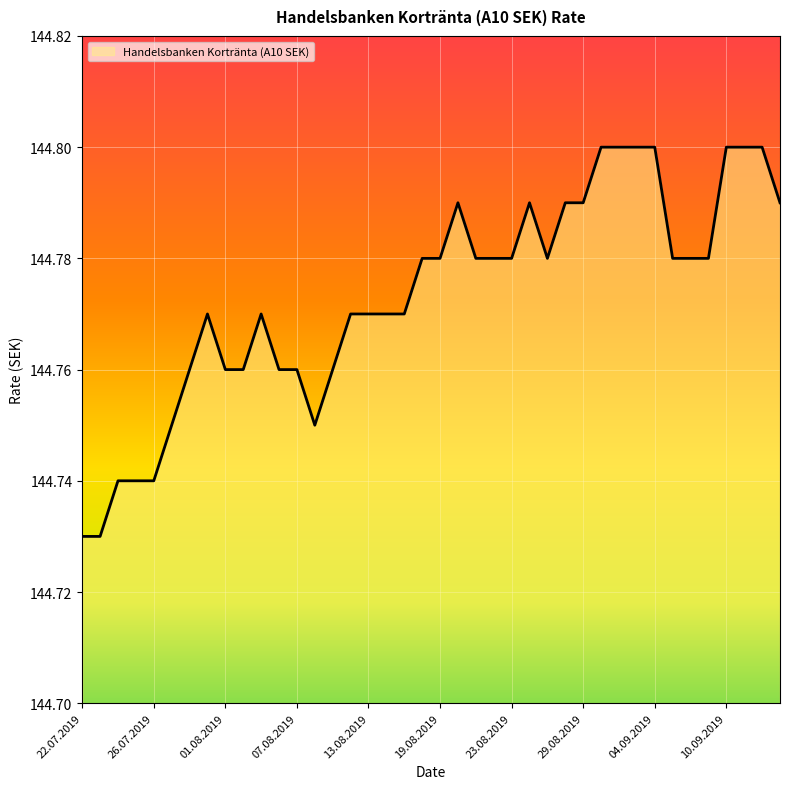

At which category does the data reach its first local valley?

08.08.2019